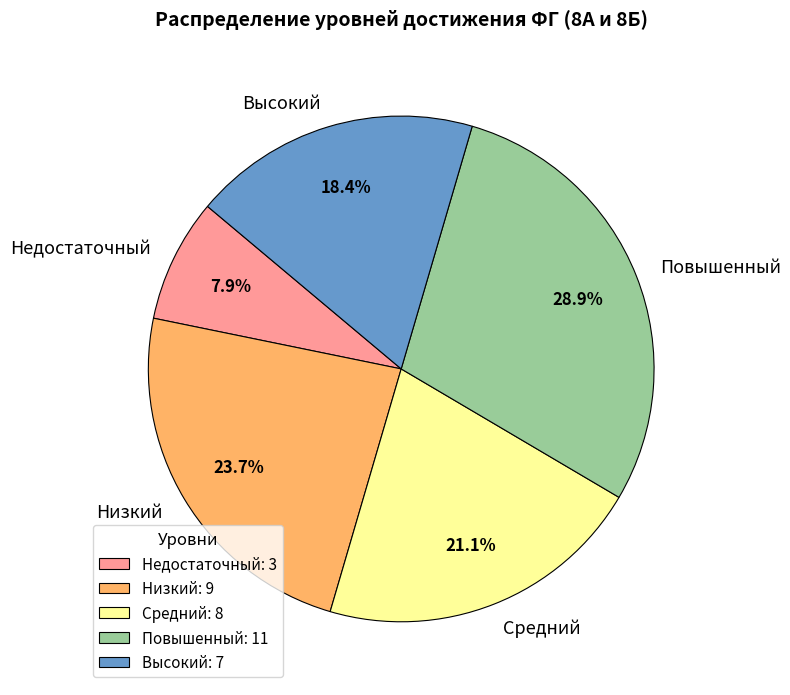

What is the total percentage of Повышенный and Низкий?

52.6%